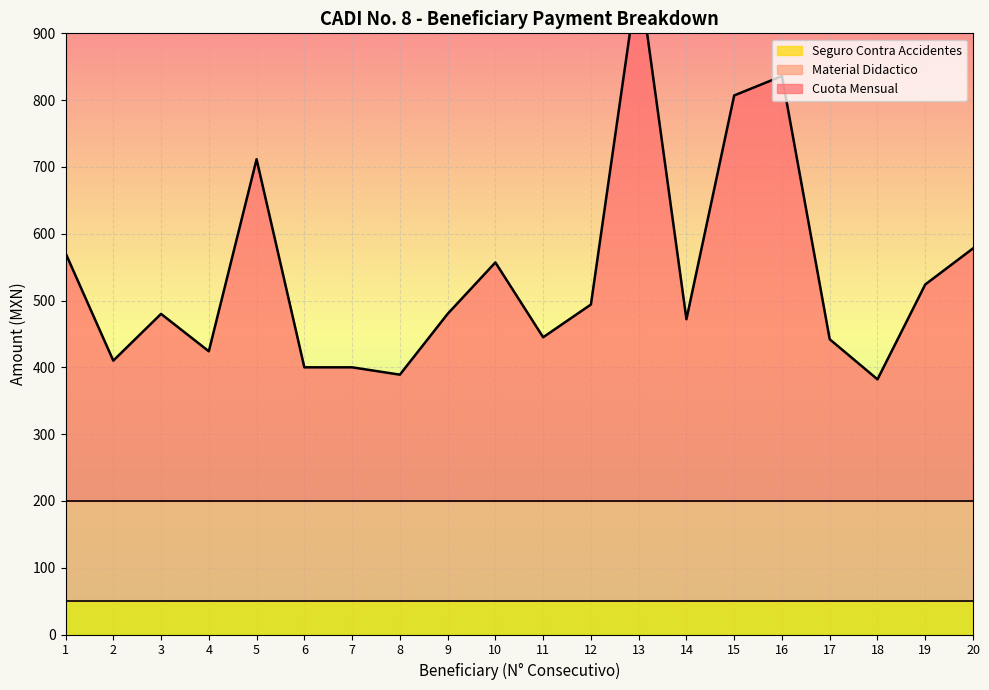

At 3, list the series in order from largest to smallest.

Cuota Mensual, Material Didactico, Seguro Contra Accidentes